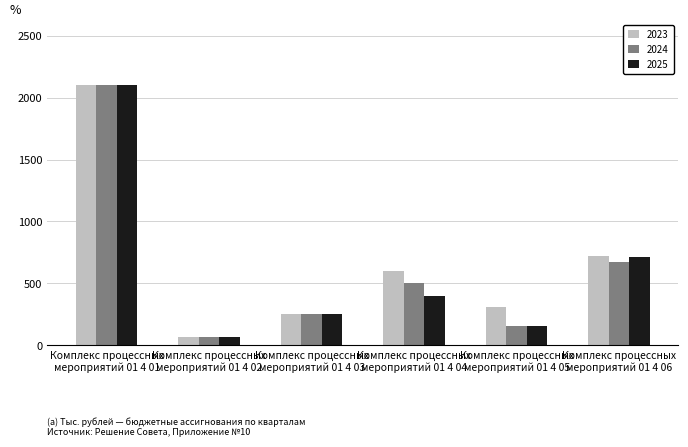

What is the difference between the maximum and minimum values in the 2024 series?

2032.6